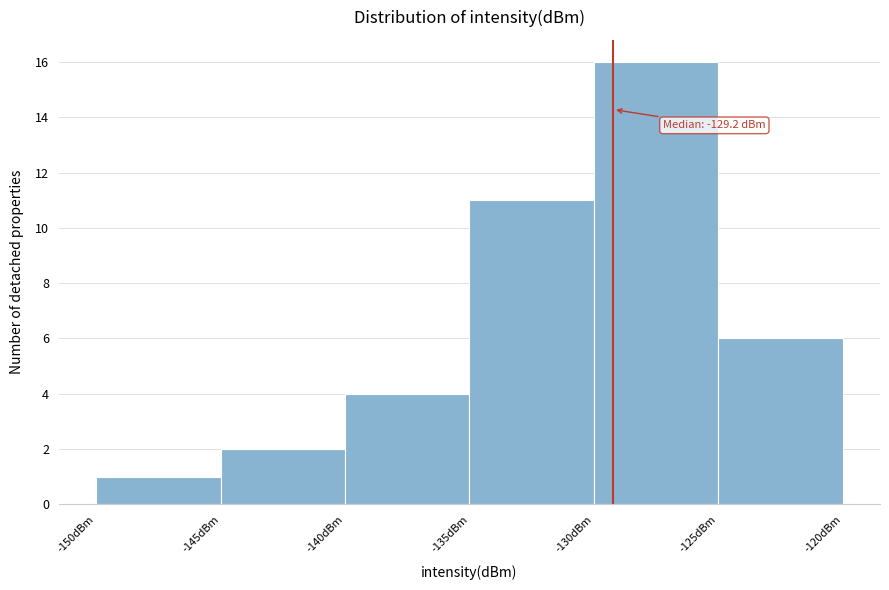

Which range on the x-axis has the tallest bar?

-130 to -125